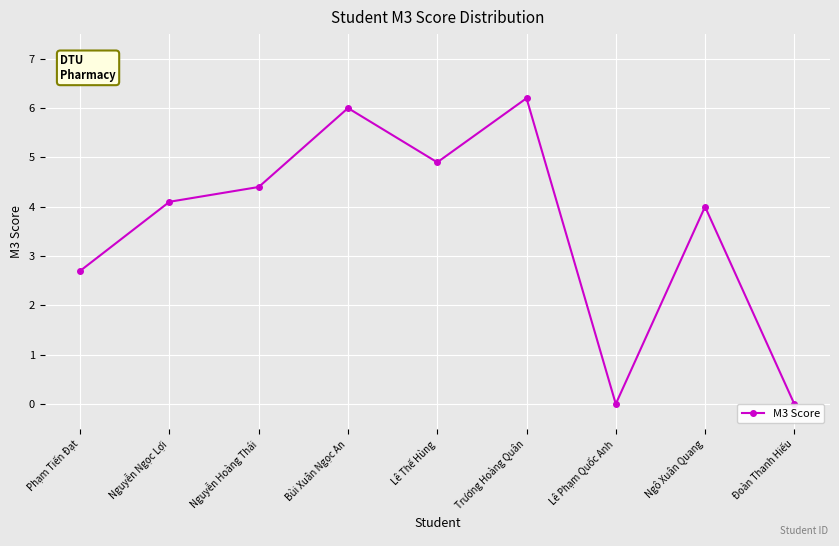

Reading right to left, transcribe all the data shown in this chart.

Đoàn Thanh Hiếu=0.0	Ngô Xuân Quang=4.0	Lê Phạm Quốc Anh=0.0	Trương Hoàng Quân=6.2	Lê Thế Hùng=4.9	Bùi Xuân Ngọc An=6.0	Nguyễn Hoàng Thái=4.4	Nguyễn Ngọc Lợi=4.1	Phạm Tiến Đạt=2.7